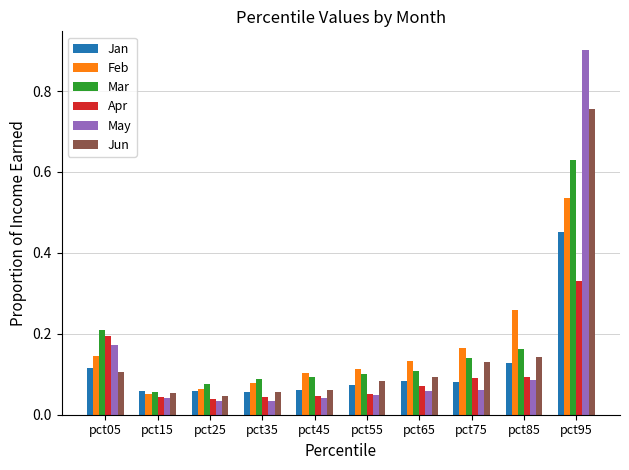

True or false: May has a value of 0.1 at pct85.

True